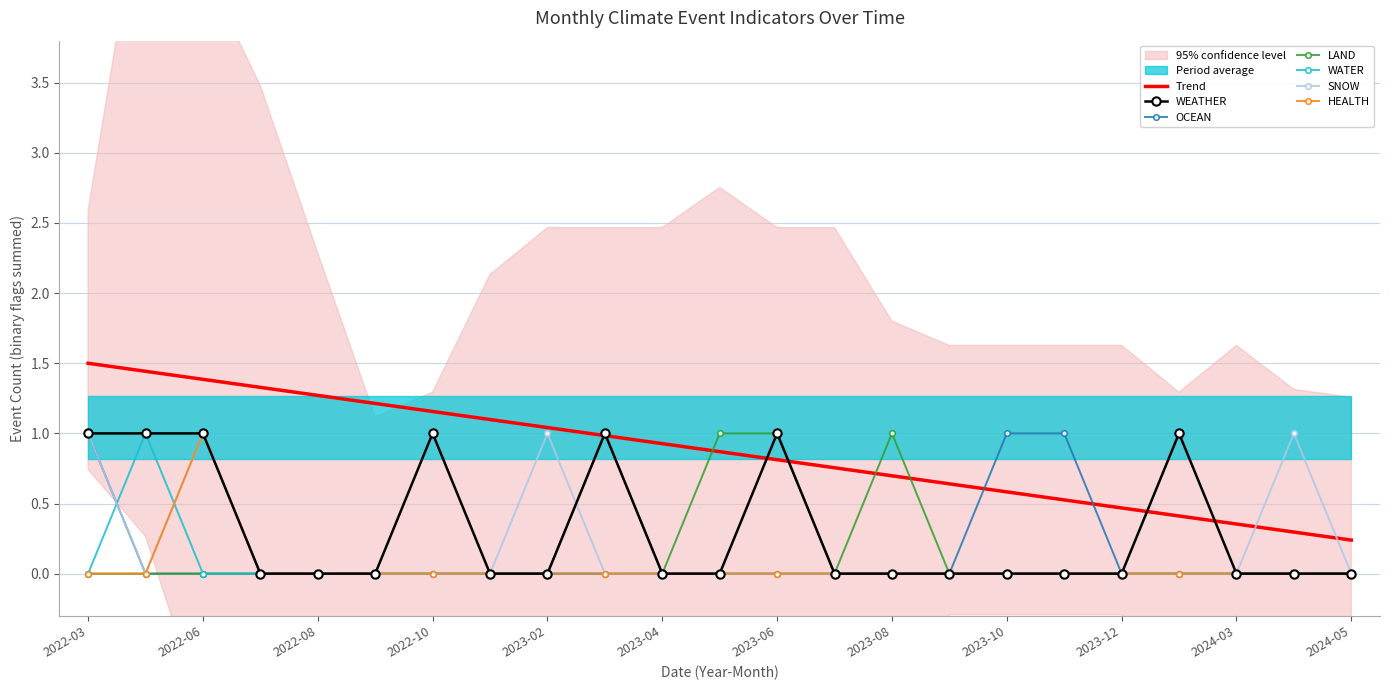

The value of WEATHER at 2023-08 is -1. True or false?

False